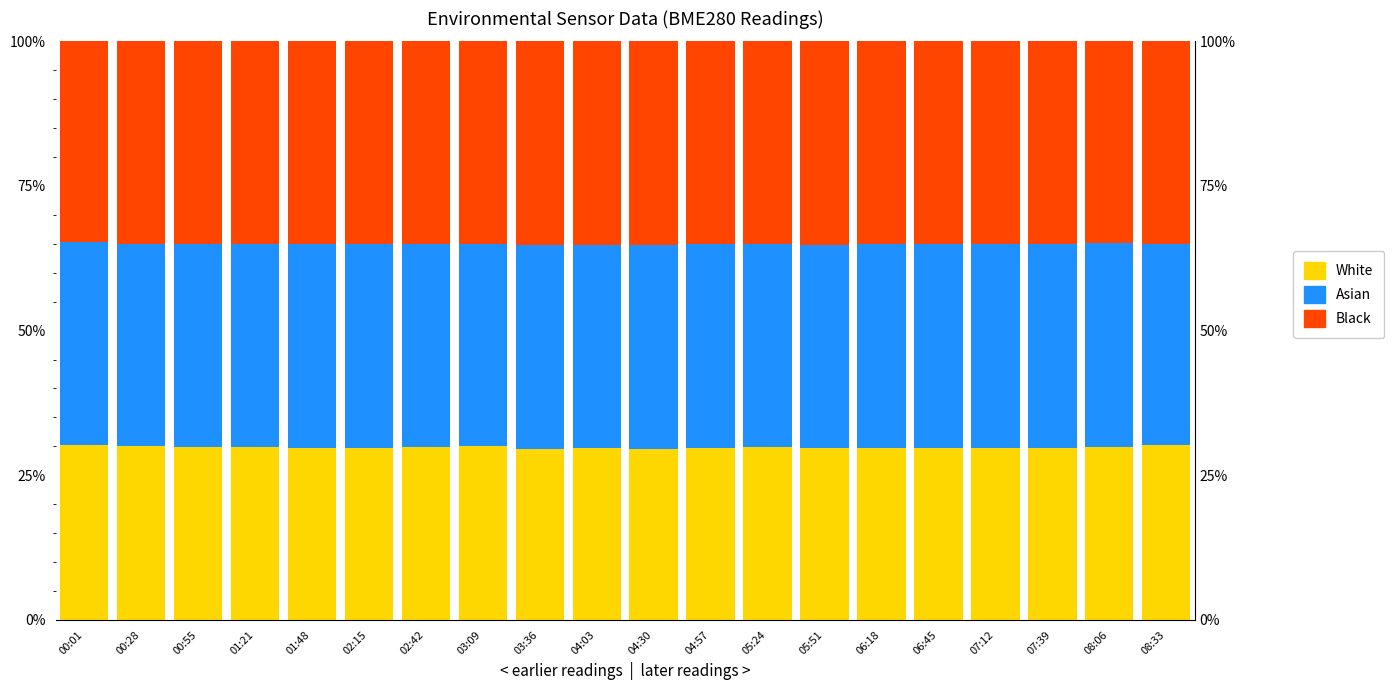

What position from the left is 00:28?

2